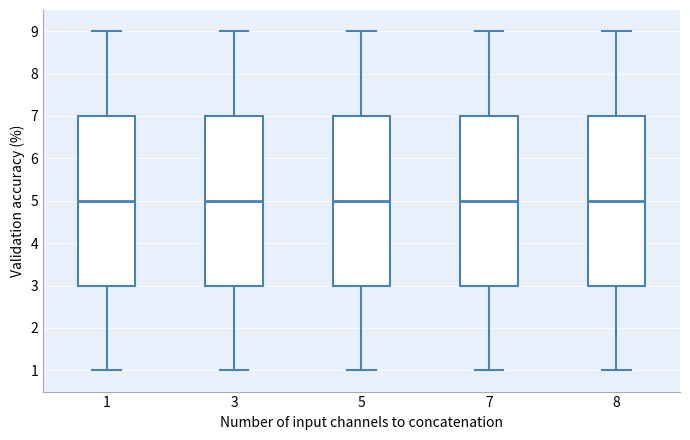

Reading left to right, read every box against the y-axis: the position of its median line, the range the box covers, and the ends of its whiskers. The values are not printed on the chart, so give them approximately, as read against the axis.

1: median 5, box 3 to 7, whiskers 1 to 9
3: median 5, box 3 to 7, whiskers 1 to 9
5: median 5, box 3 to 7, whiskers 1 to 9
7: median 5, box 3 to 7, whiskers 1 to 9
8: median 5, box 3 to 7, whiskers 1 to 9